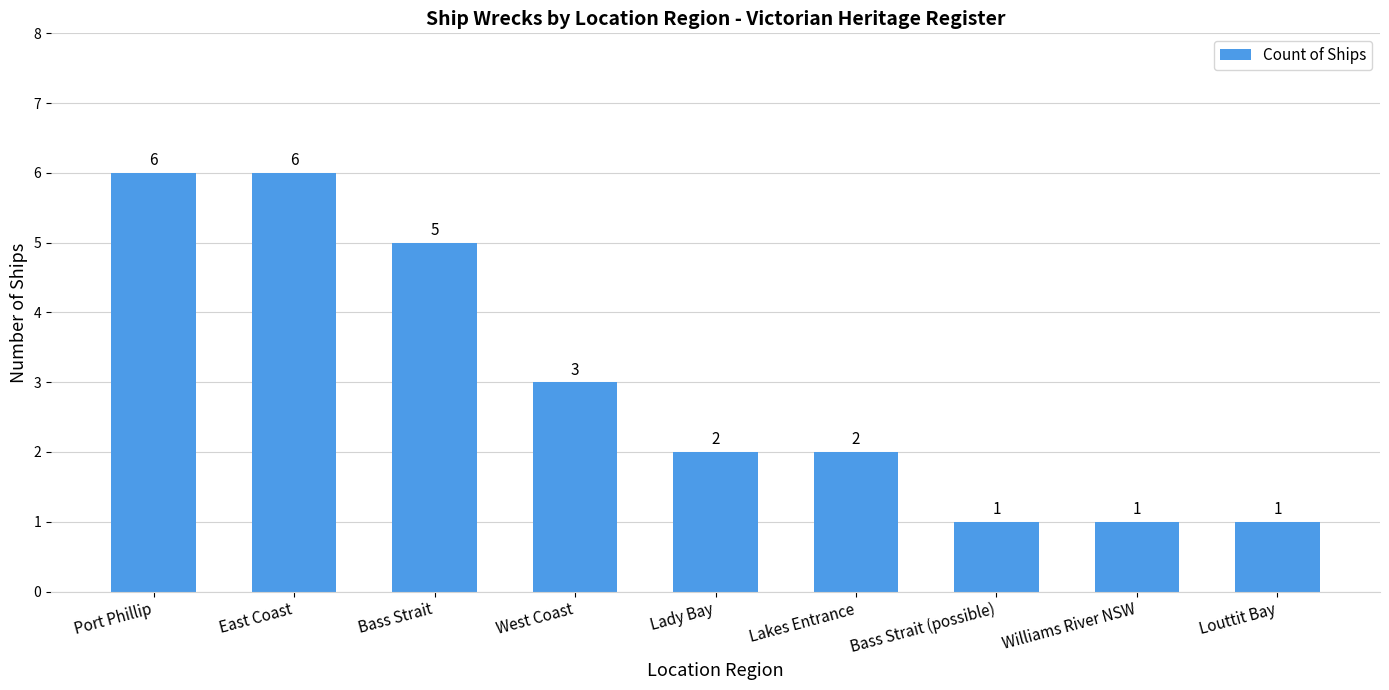

What value does the data have at Bass Strait?

5